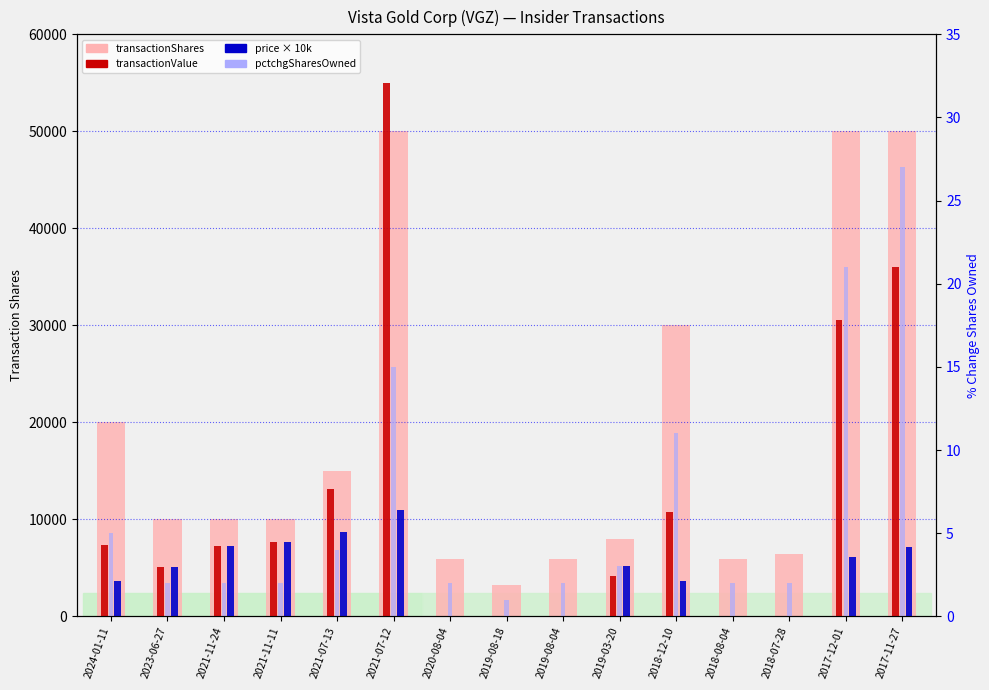

What is the difference between the maximum and minimum values in the transactionShares series?

46800.0